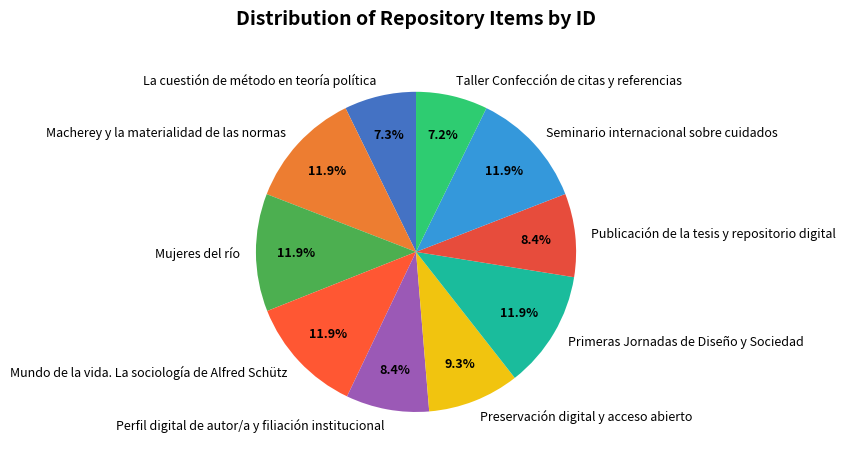

Is Publicación de la tesis y repositorio digital the majority of the pie?

No